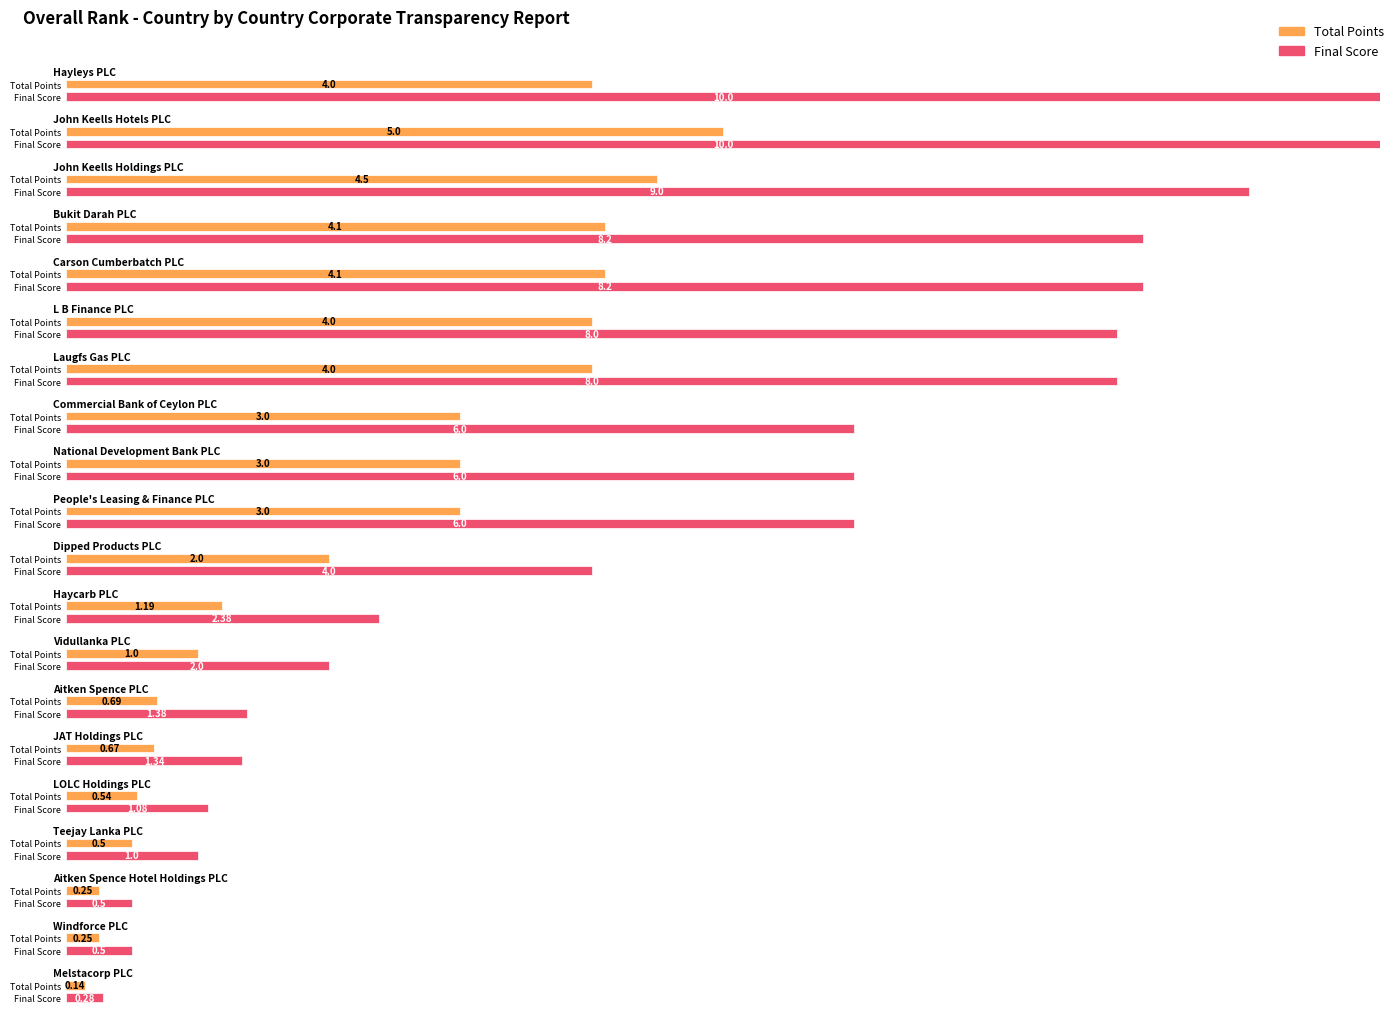

What is the average value of the Final Score series?

4.7